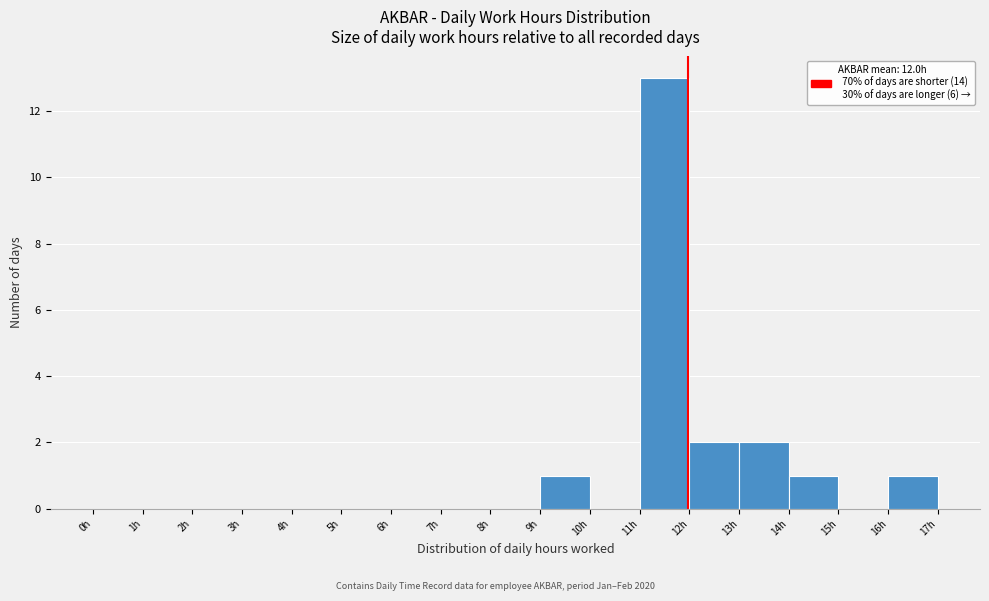

Reading left to right, list every bar in this chart as the range it spans on the x-axis followed by its height. The values are not printed on the chart, so give them approximately, as read against the axis.

0 to 1: 0
1 to 2: 0
2 to 3: 0
3 to 4: 0
4 to 5: 0
5 to 6: 0
6 to 7: 0
7 to 8: 0
8 to 9: 0
9 to 10: 1
10 to 11: 0
11 to 12: 13
12 to 13: 2
13 to 14: 2
14 to 15: 1
15 to 16: 0
16 to 17: 1